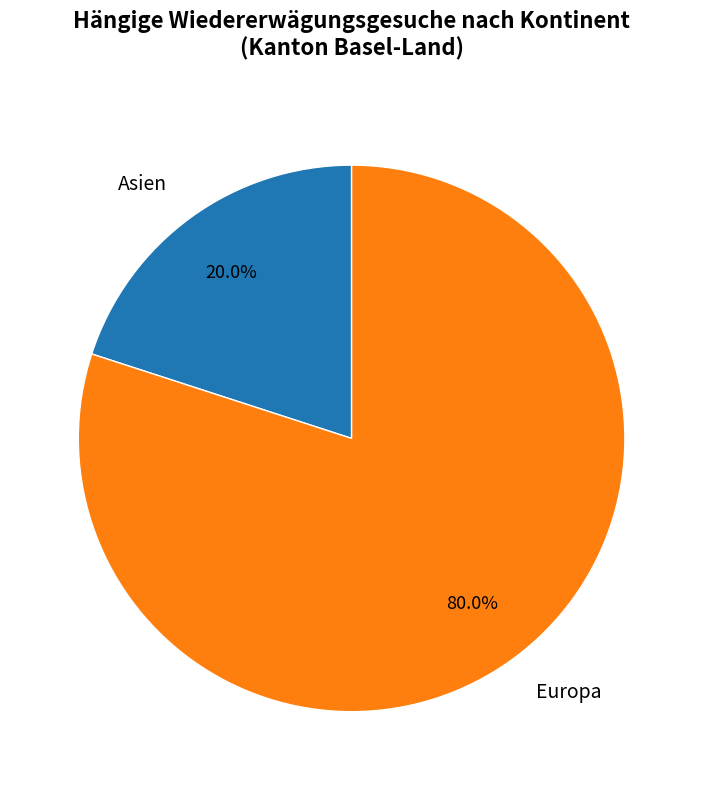

To the nearest percent, what is the difference between the largest and smallest slice percentages?

60%